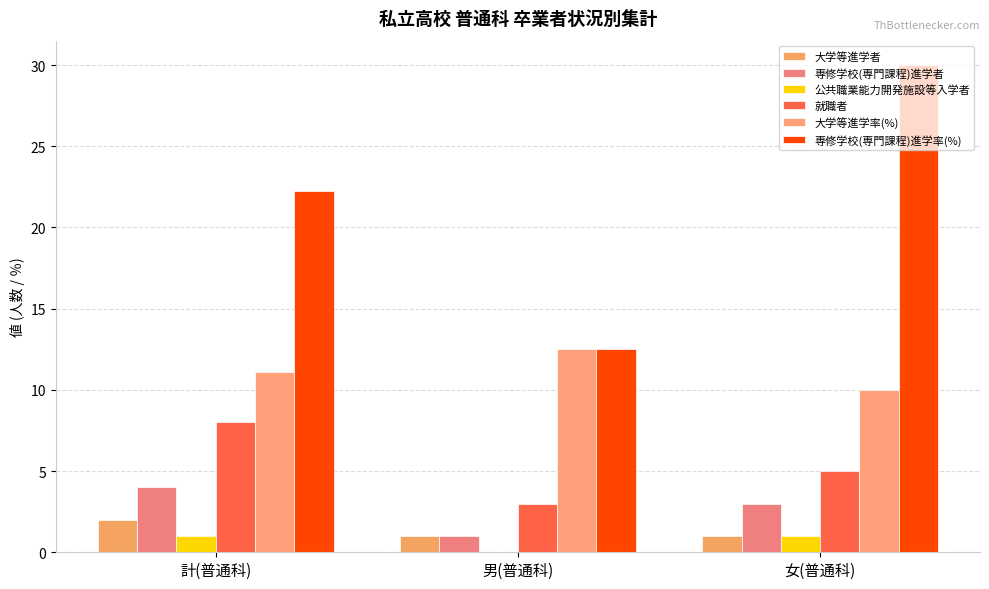

What is the total value across all series at 女(普通科)?

50.0